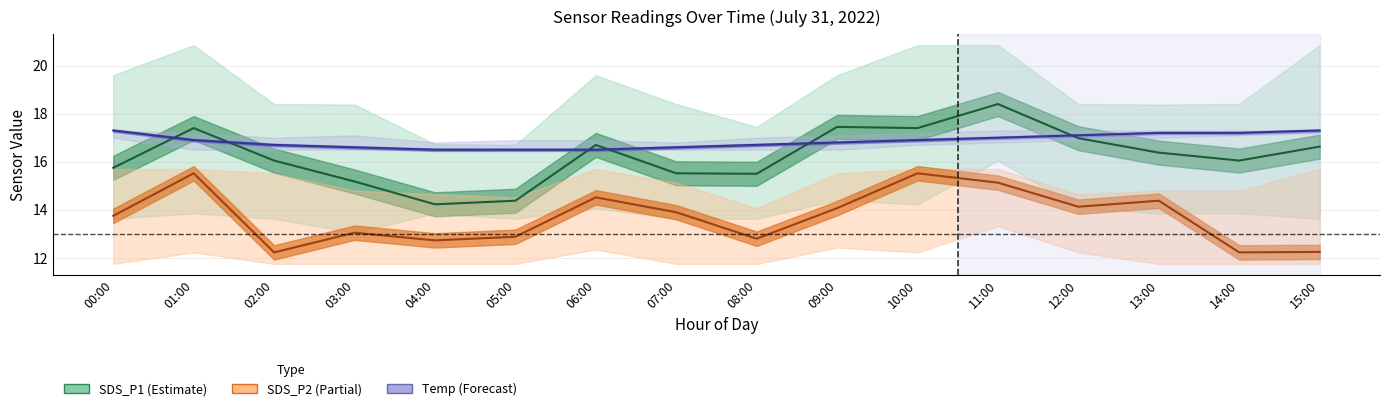

What is the sum of all Temp center values?

269.8